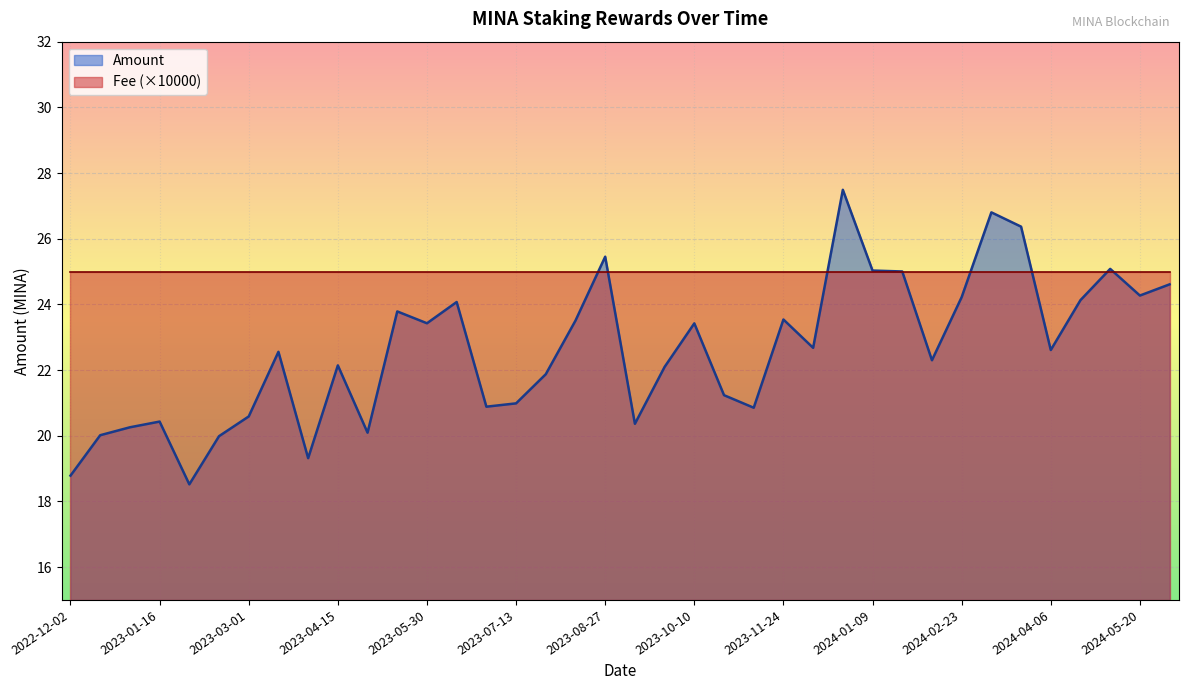

Does the chart display data point markers on the line(s)?

No